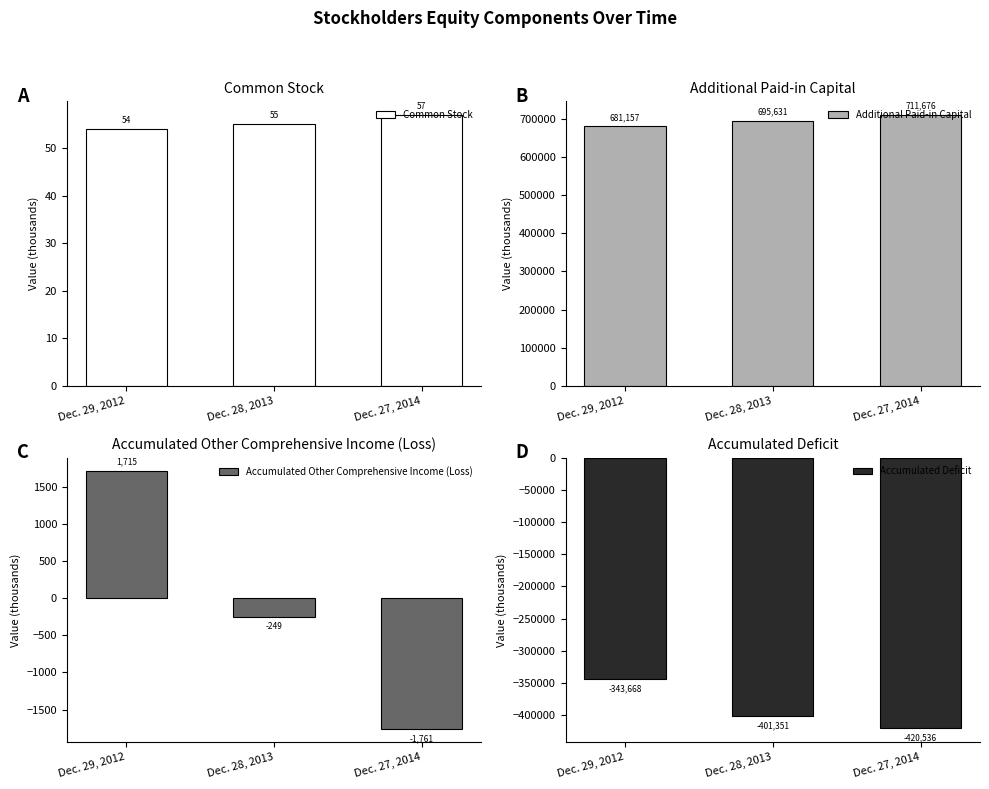

Is it true that Accumulated Deficit equals -614230 at Dec. 28, 2013?

False